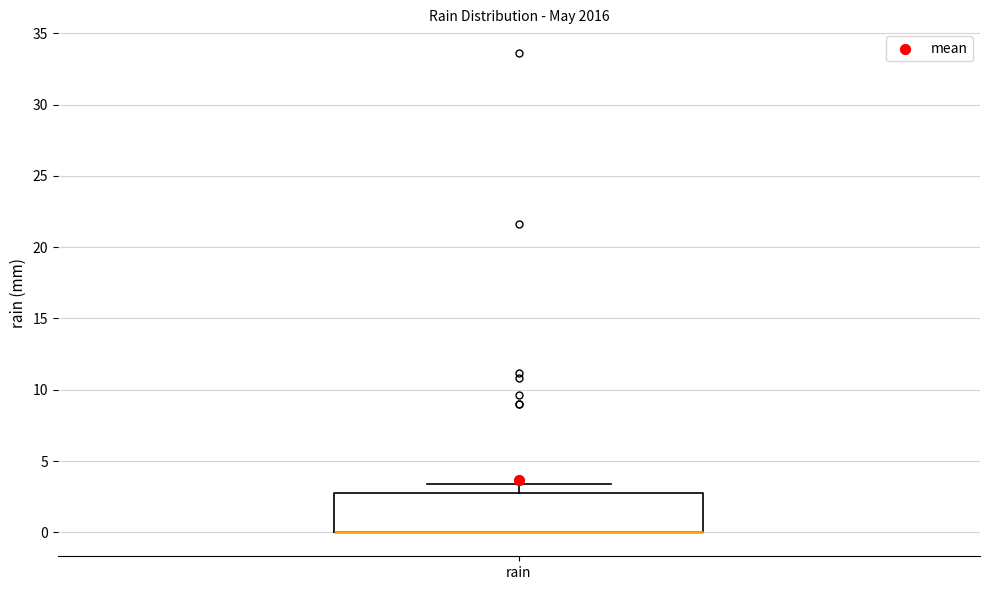

Read this box plot against the y-axis: the position of the median line, the range covered by the box, and the ends of both whiskers. The values are not printed on the chart, so give them approximately, as read against the axis.

median 0.0 (drawn on the box's lower edge), box 0.0 to 3.0, whiskers 0.0 to 3.5